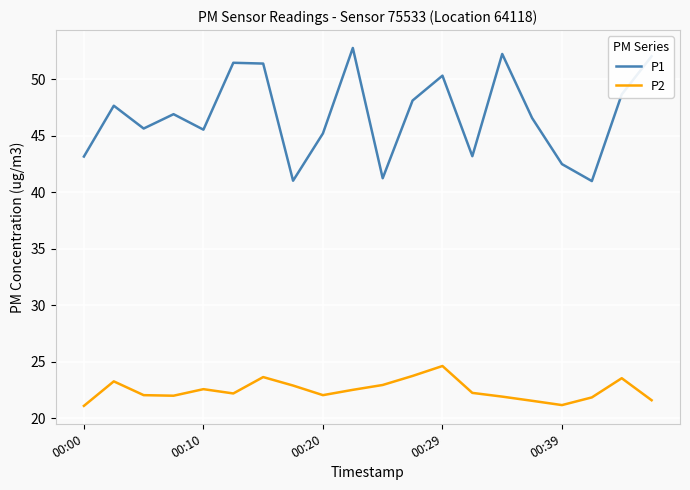

List the series in order of their overall mean, highest first.

P1, P2